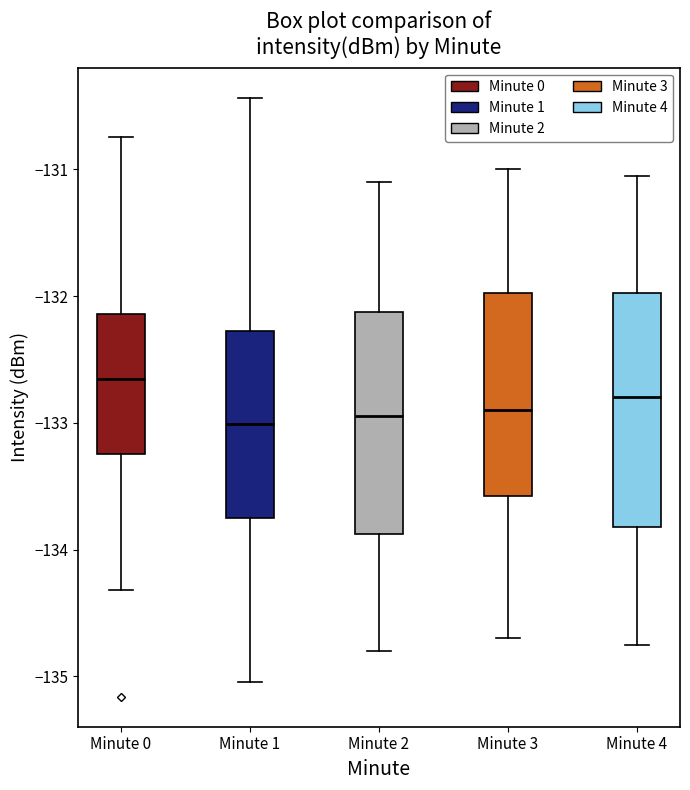

Where does the upper whisker of the box for Minute 3 end on the y-axis? The values are not printed on the chart, so give them approximately, as read against the axis.

-131.0